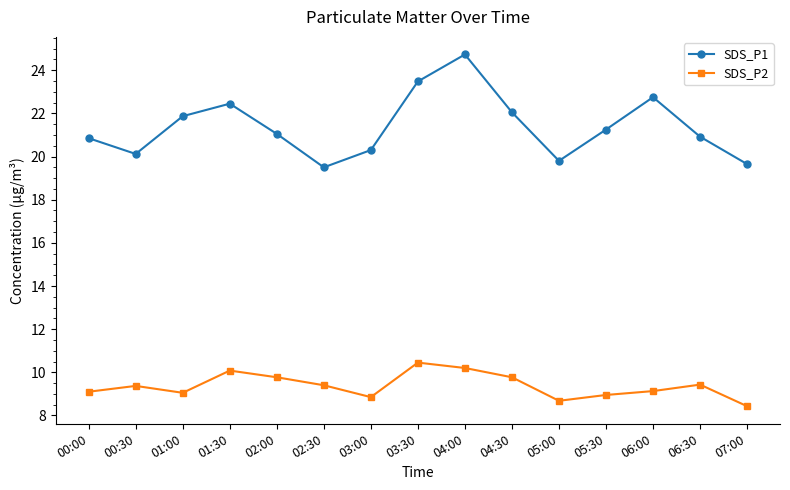

Which series has the largest range (max minus min)?

SDS_P1